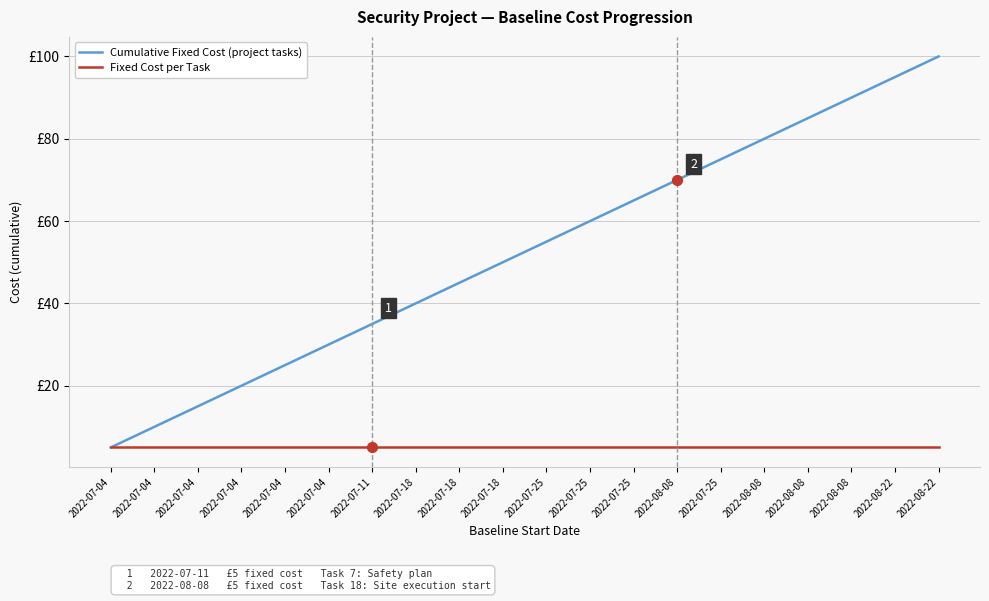

What is the total value across all series at 2022-08-08?

75